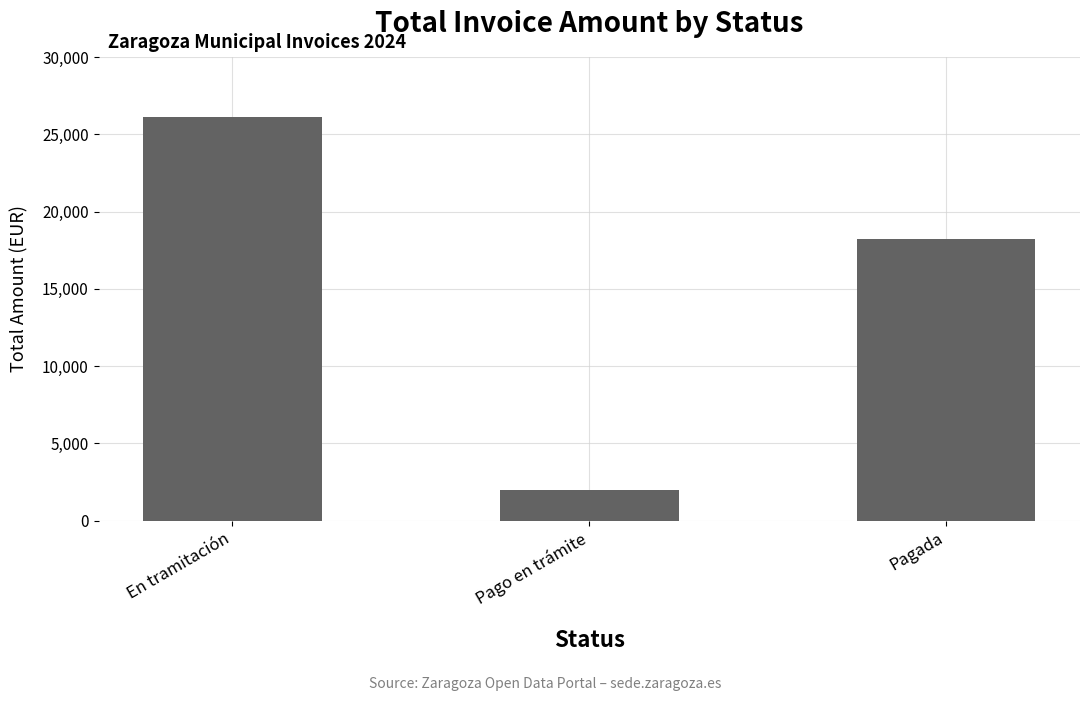

Rank the categories by value from highest to lowest.

En tramitación, Pagada, Pago en trámite